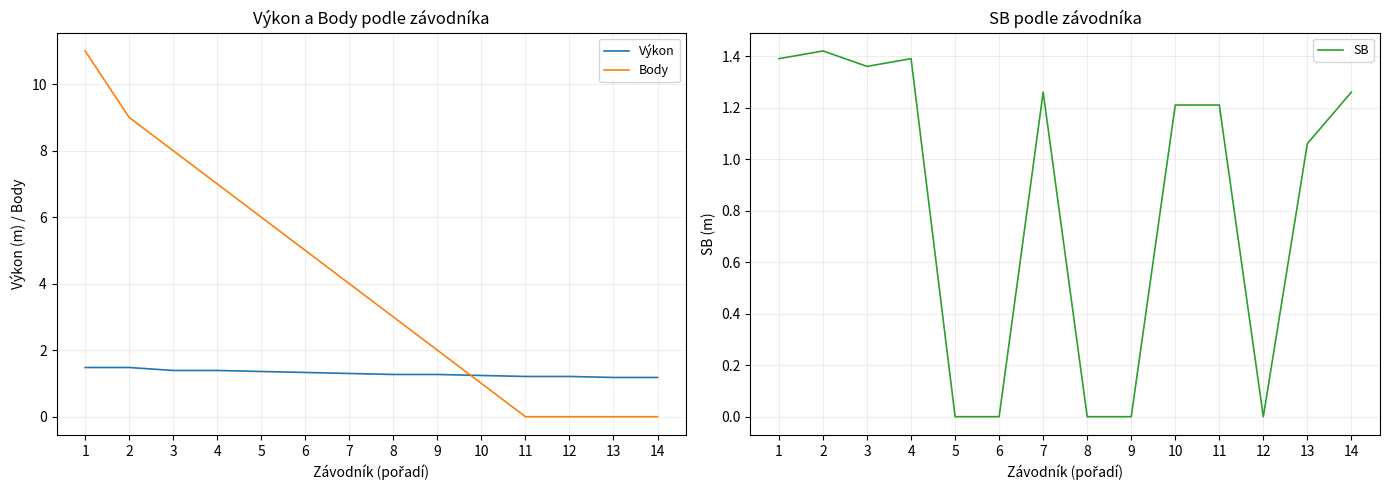

How many data points in SB are less than 1?

5